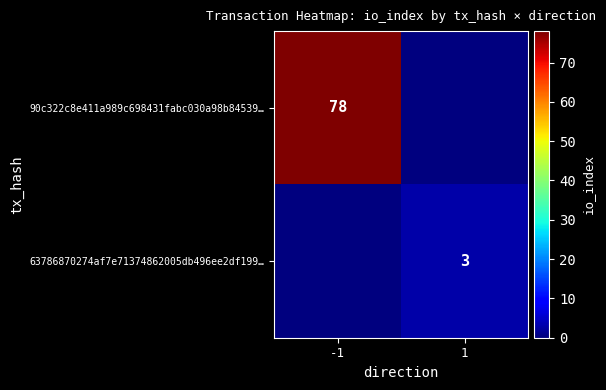

True or false: 90c322c8e411a989c698431fabc030a98b84539… has a value of 120 at -1.

False